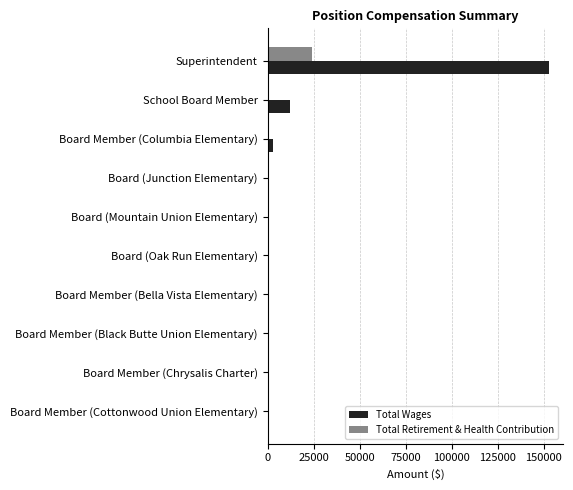

What is the sum of the Total Retirement & Health Contribution values at Superintendent and Board Member (Bella Vista Elementary)?

24248